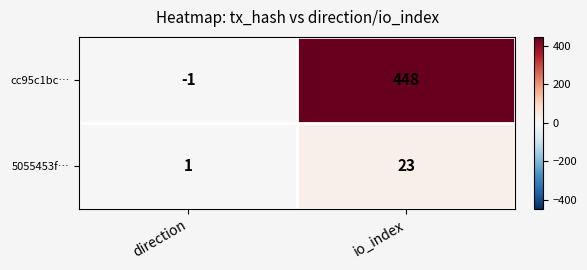

Rank the series by their maximum value, from highest to lowest.

cc95c1bc…, 5055453f…